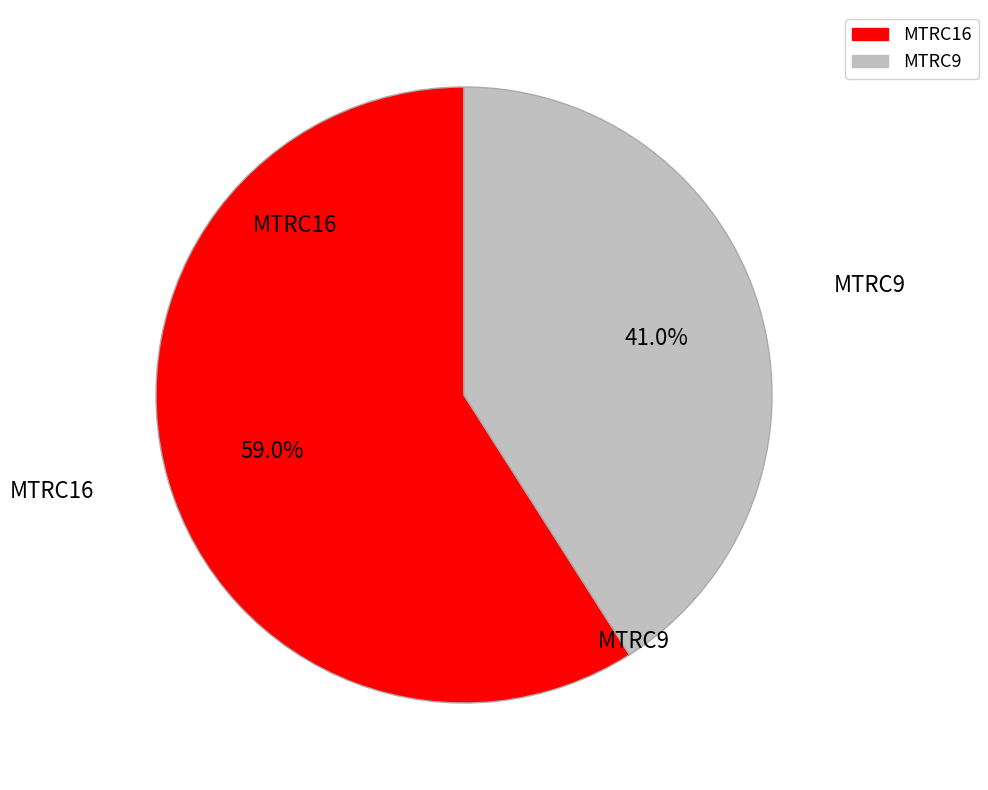

Count the number of slices in the pie.

2